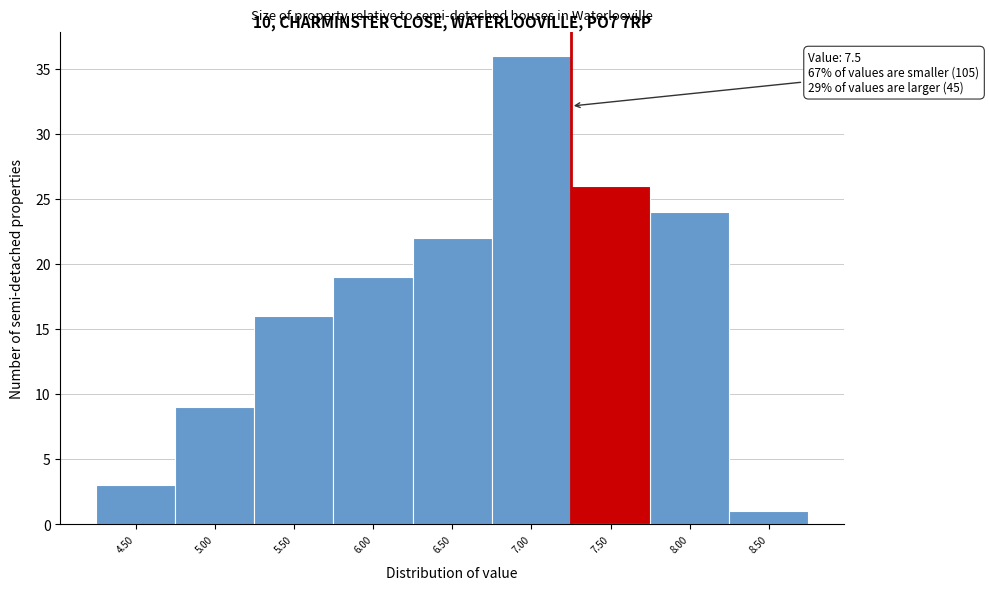

Reading left to right, transcribe all the data shown in this chart.

4.50=3	5.00=9	5.50=16	6.00=19	6.50=22	7.00=36	7.50=26	8.00=24	8.50=1